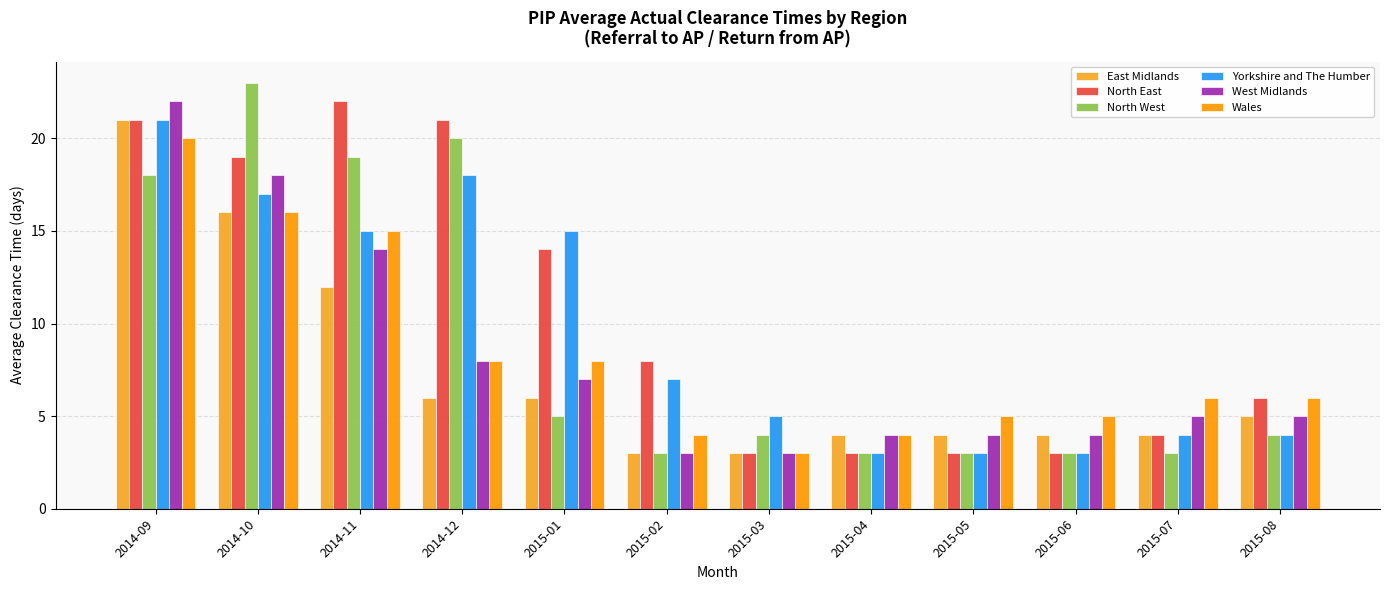

At which category is the sum across all series the highest?

2014-09